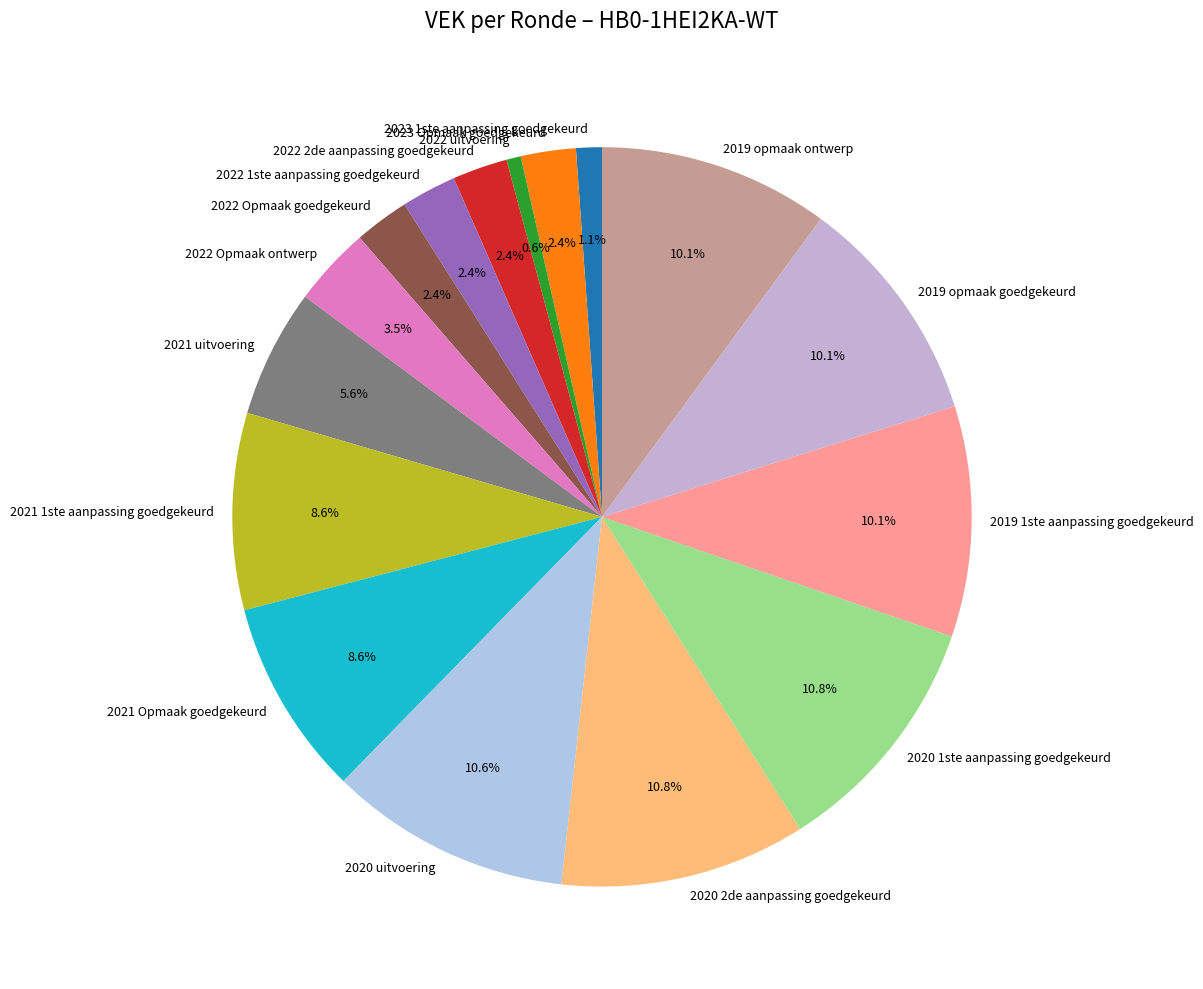

The 2019 1ste aanpassing goedgekeurd slice represents 10% of the pie. True or false?

True